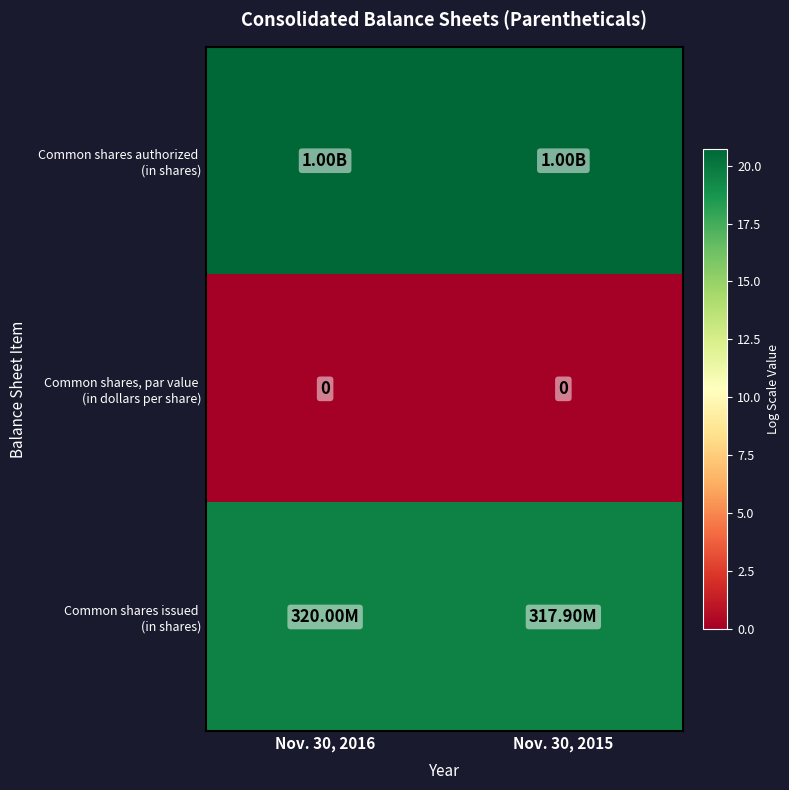

How many categories are shown in the chart?

2